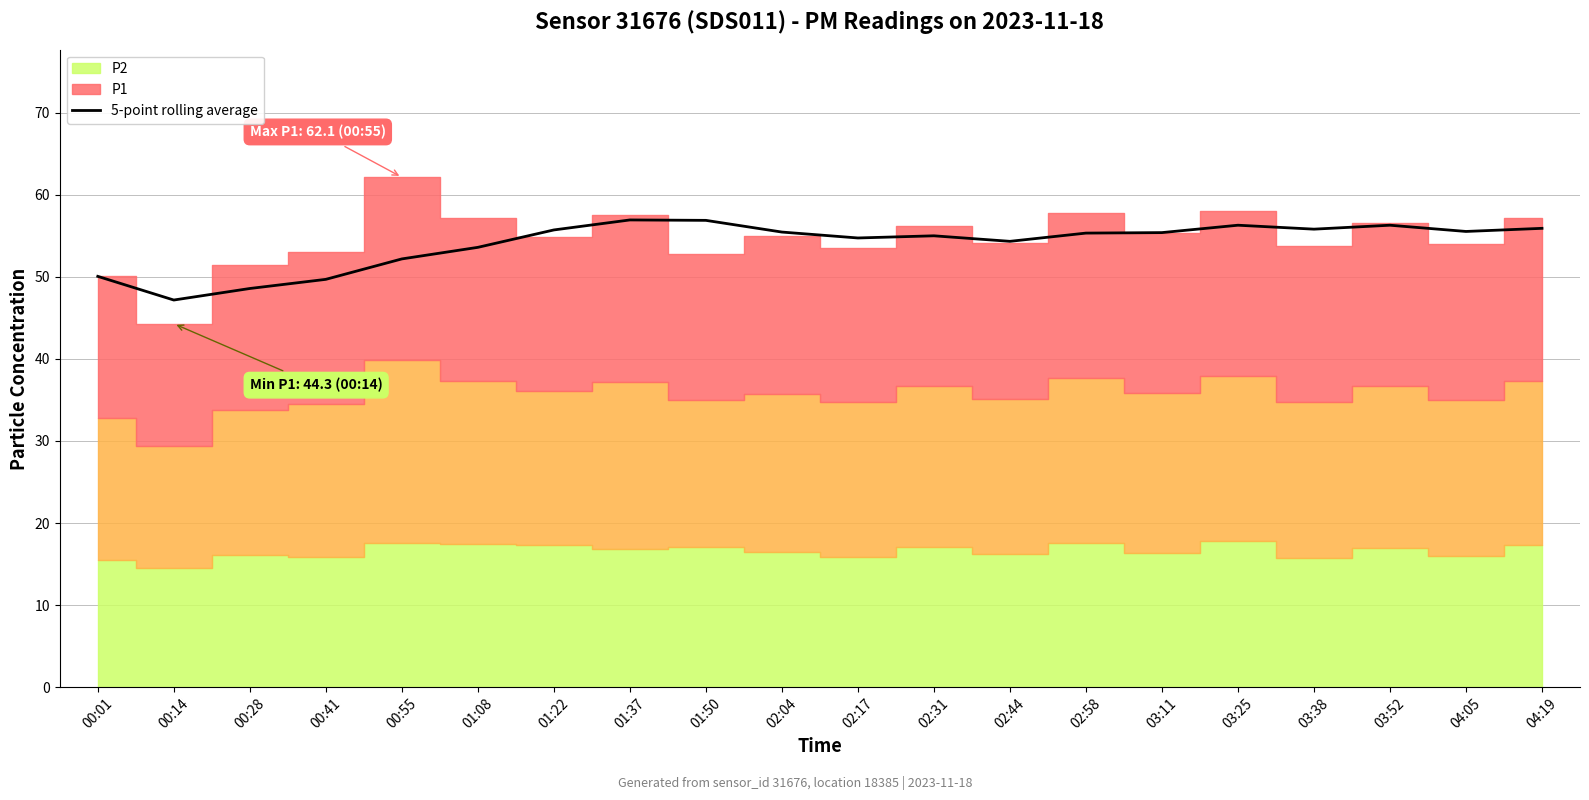

Reading right to left, transcribe all the data shown in this chart.

04:19=55.9	04:05=55.5	03:52=56.3	03:38=55.8	03:25=56.3	03:11=55.4	02:58=55.3	02:44=54.3	02:31=55.0	02:17=54.7	02:04=55.4	01:50=56.9	01:37=56.9	01:22=55.7	01:08=53.6	00:55=52.2	00:41=49.7	00:28=48.6	00:14=47.2	00:01=50.0